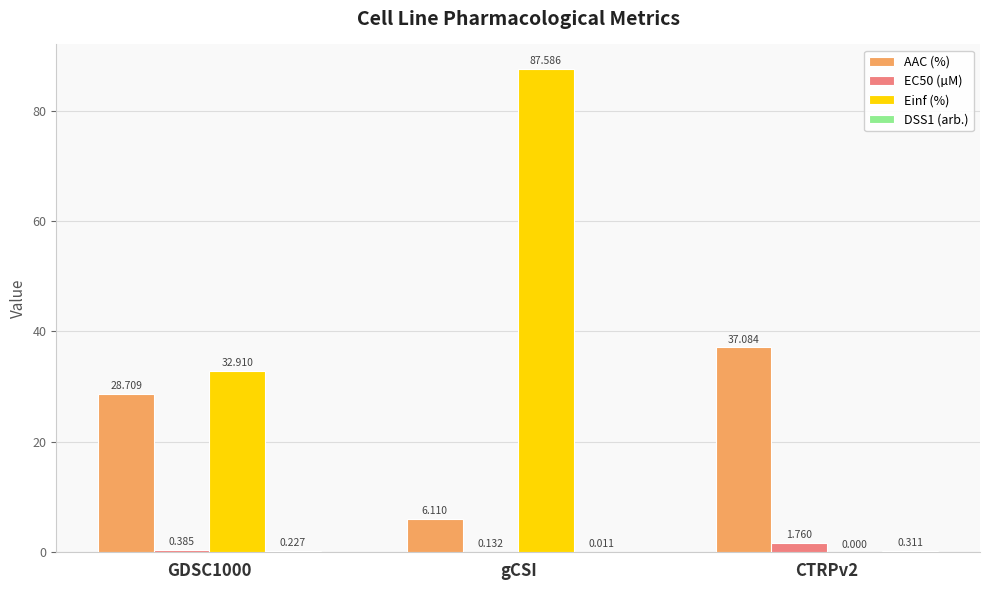

At which category is the sum across all series the highest?

gCSI